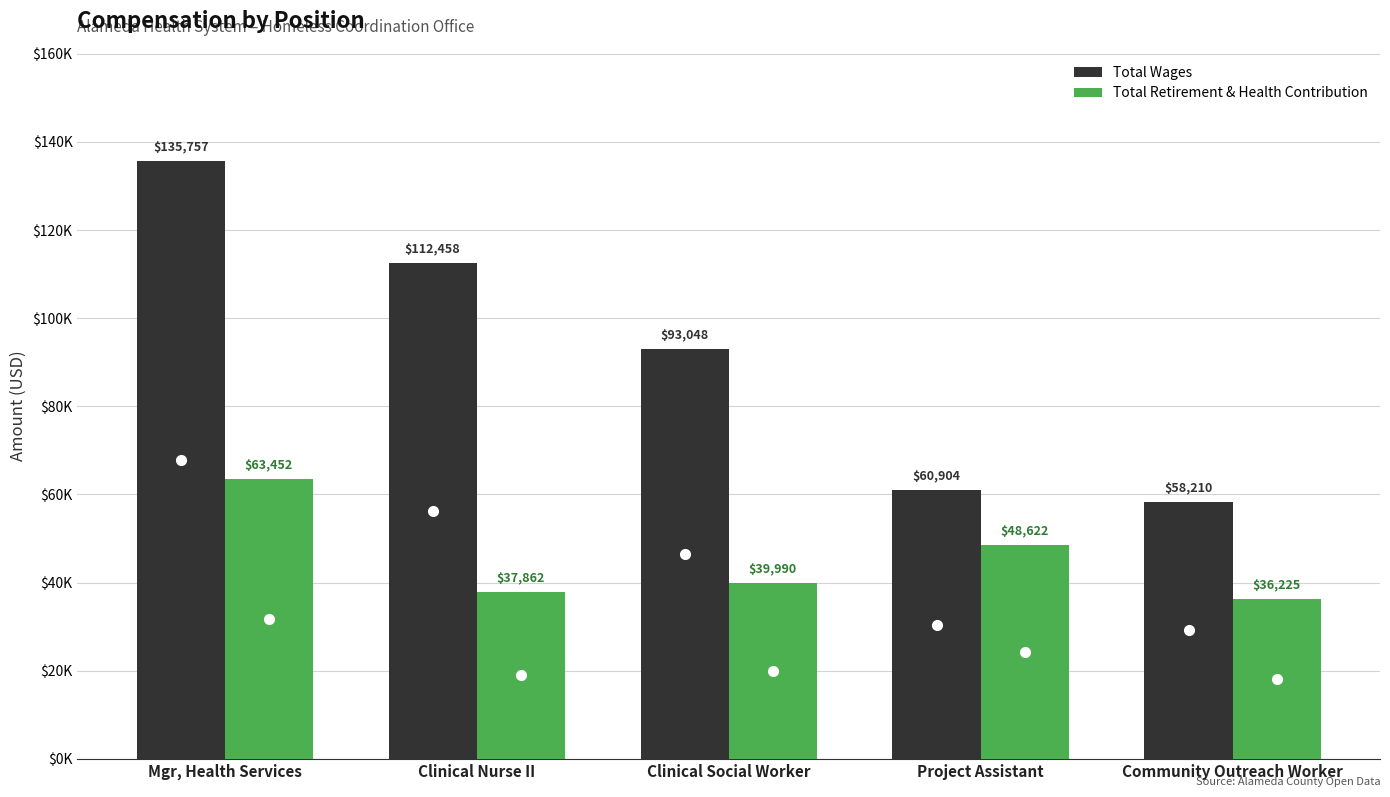

What are all the series names shown in the legend?

Total Wages, Total Retirement & Health Contribution